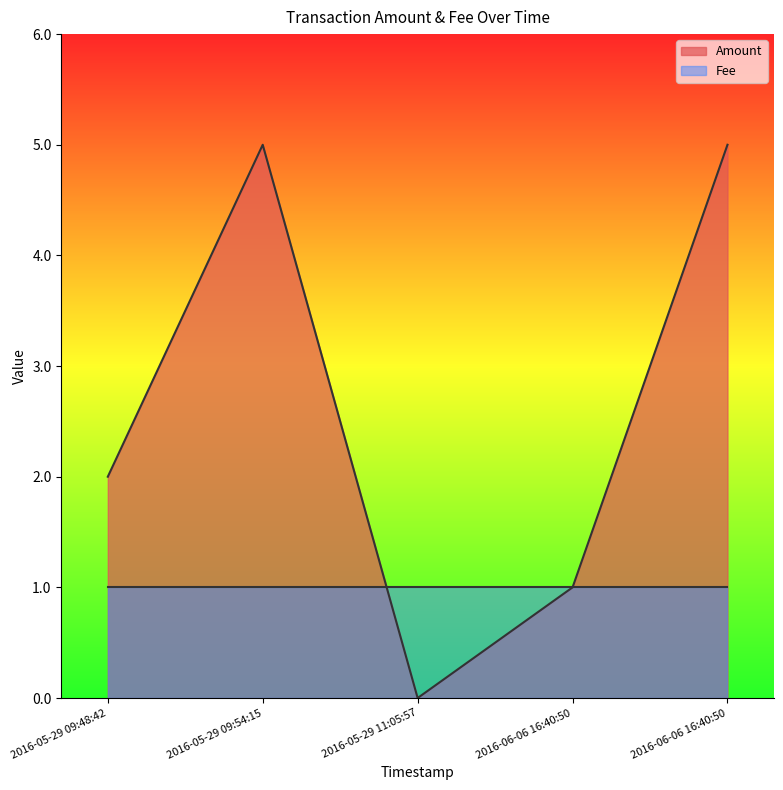

Which category has the lowest value in the Fee series?

2016-06-06 16:40:50